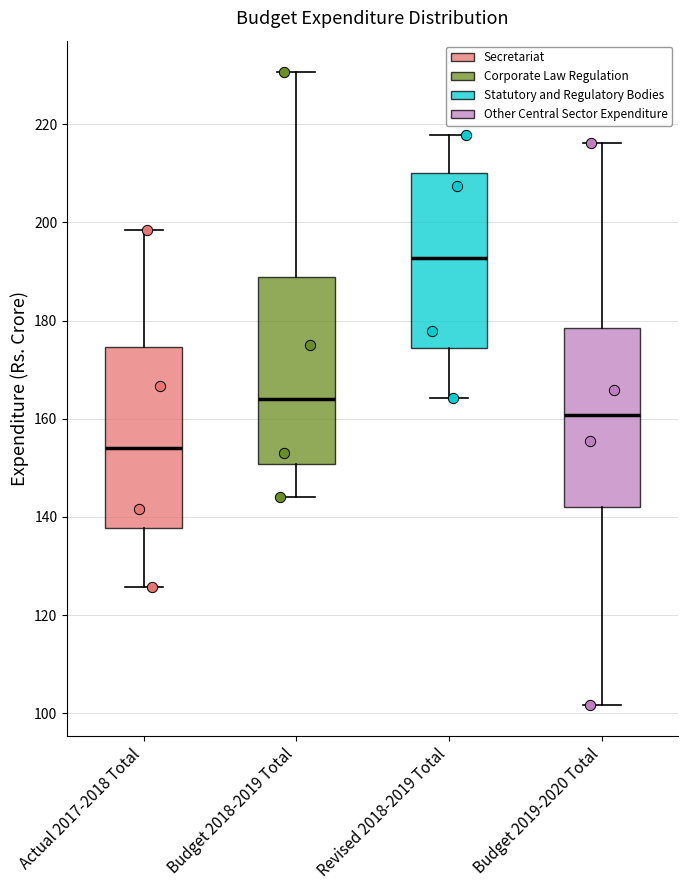

Which box has the highest median line?

Revised 2018-2019 Total